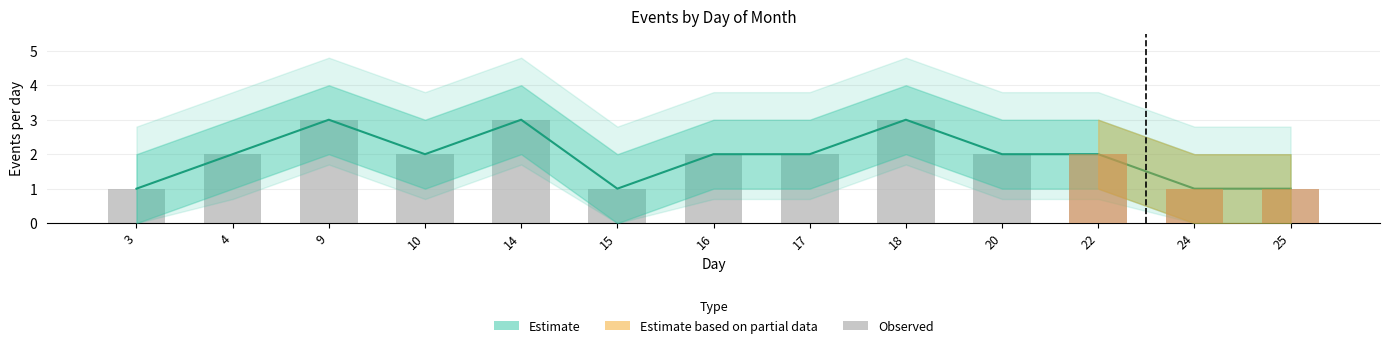

What is the value of the 9th bar from the left?

3